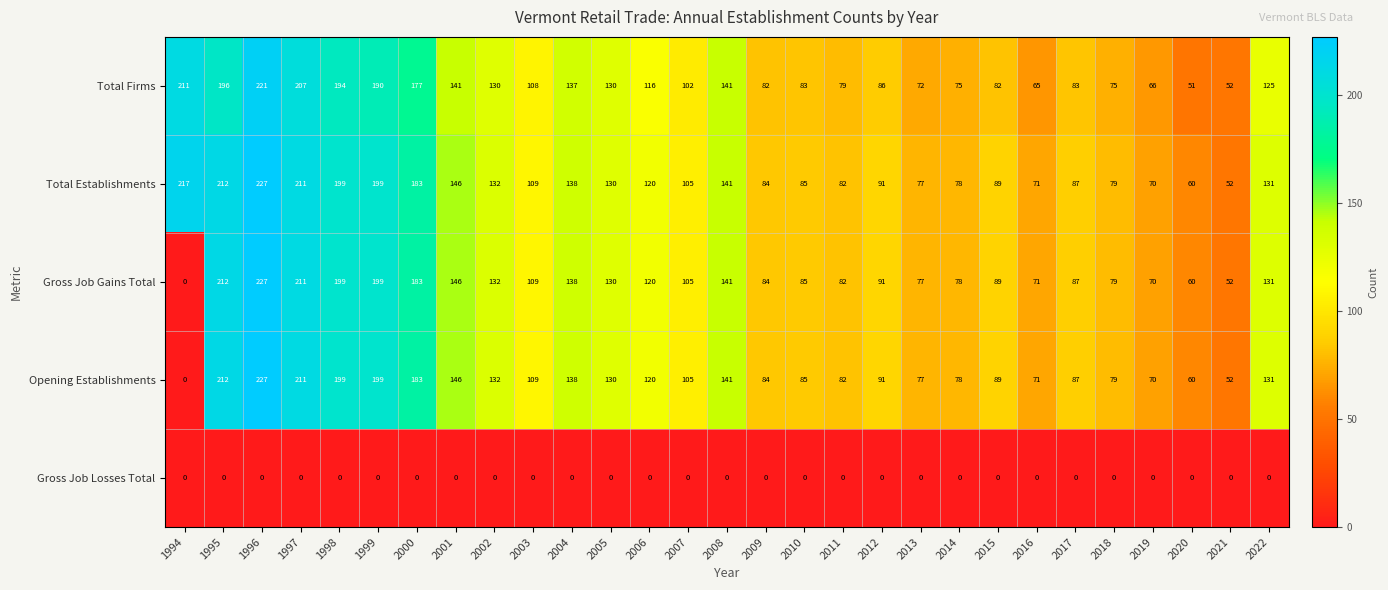

What is the difference between the maximum and minimum values in the Opening Establishments series?

227